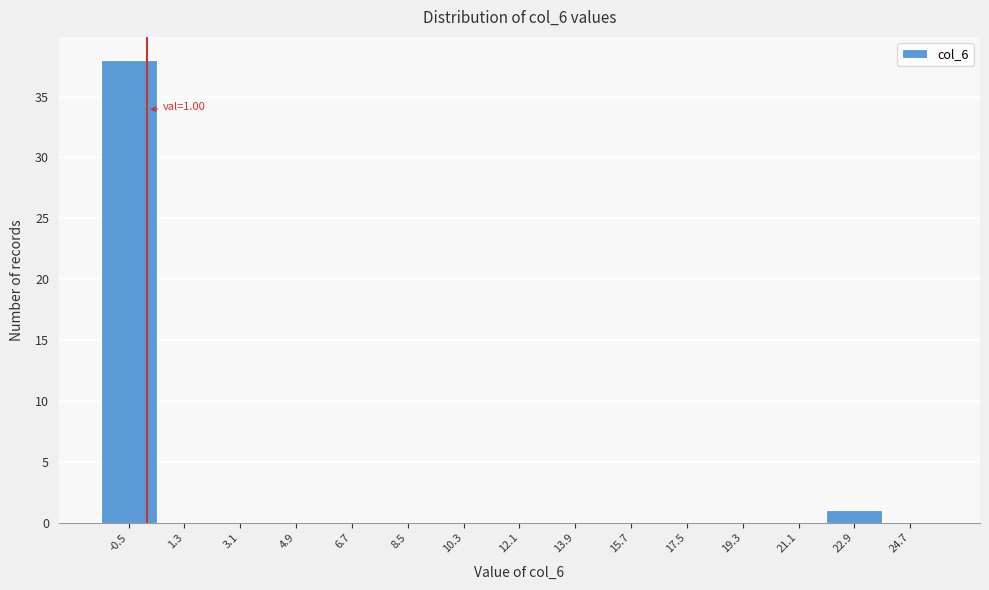

Reading left to right, transcribe all the data shown in this chart.

-0.5=38	1.3=0	3.1=0	4.9=0	6.7=0	8.5=0	10.3=0	12.1=0	13.9=0	15.7=0	17.5=0	19.3=0	21.1=0	22.9=1	24.7=0